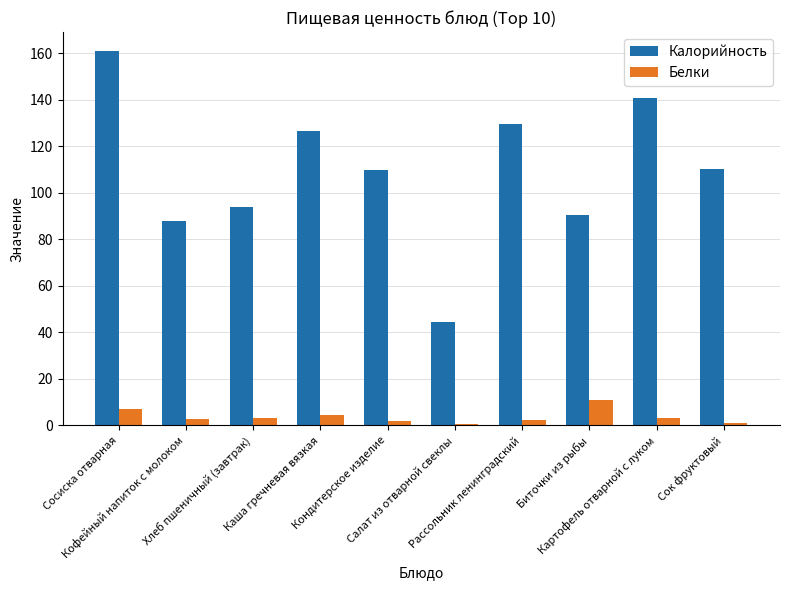

What is the value of the Белки bar at the 9th from the left?

3.1